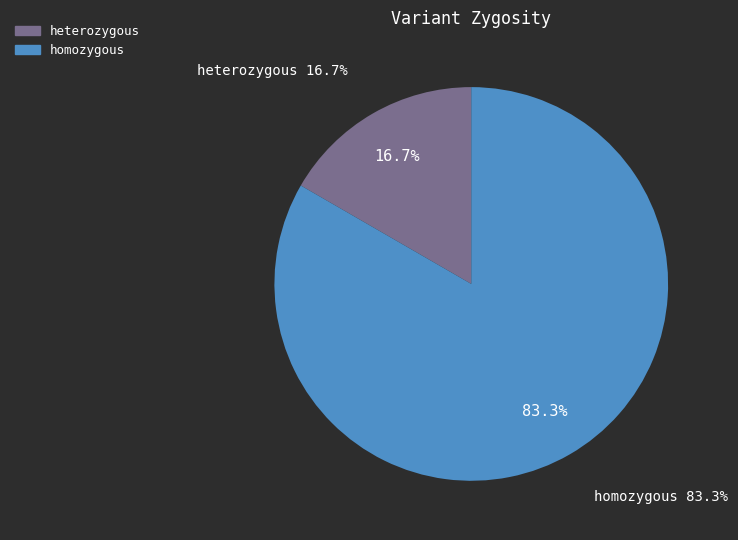

The heterozygous slice represents 17% of the pie. True or false?

True